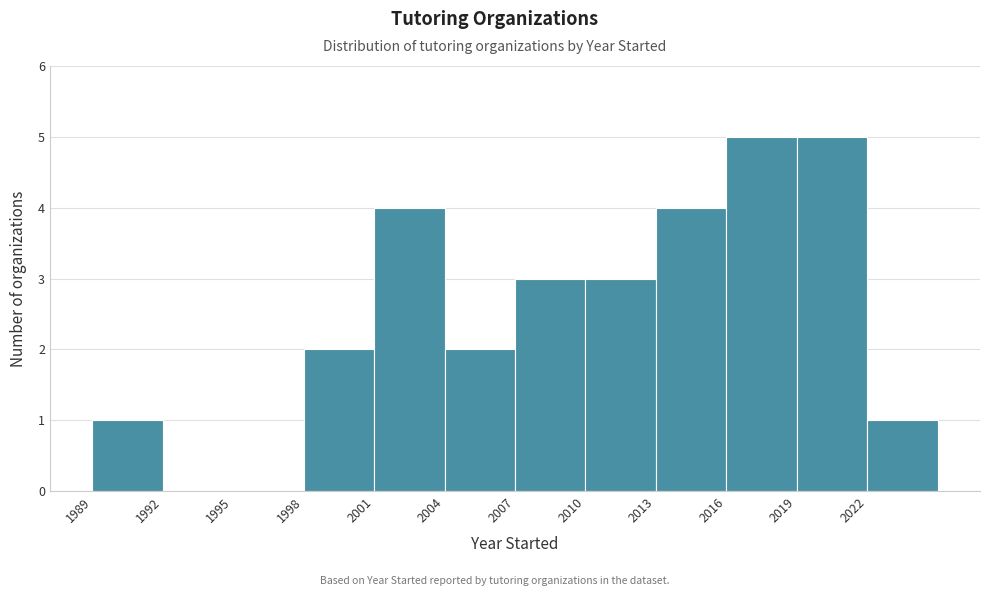

Reading left to right, transcribe this chart: for each bar, give the range it covers on the x-axis and its height. The values are not printed on the chart, so give them approximately, as read against the axis.

1989 to 1992: 1
1992 to 1995: 0
1995 to 1998: 0
1998 to 2001: 2
2001 to 2004: 4
2004 to 2007: 2
2007 to 2010: 3
2010 to 2013: 3
2013 to 2016: 4
2016 to 2019: 5
2019 to 2022: 5
2022 to 2025: 1